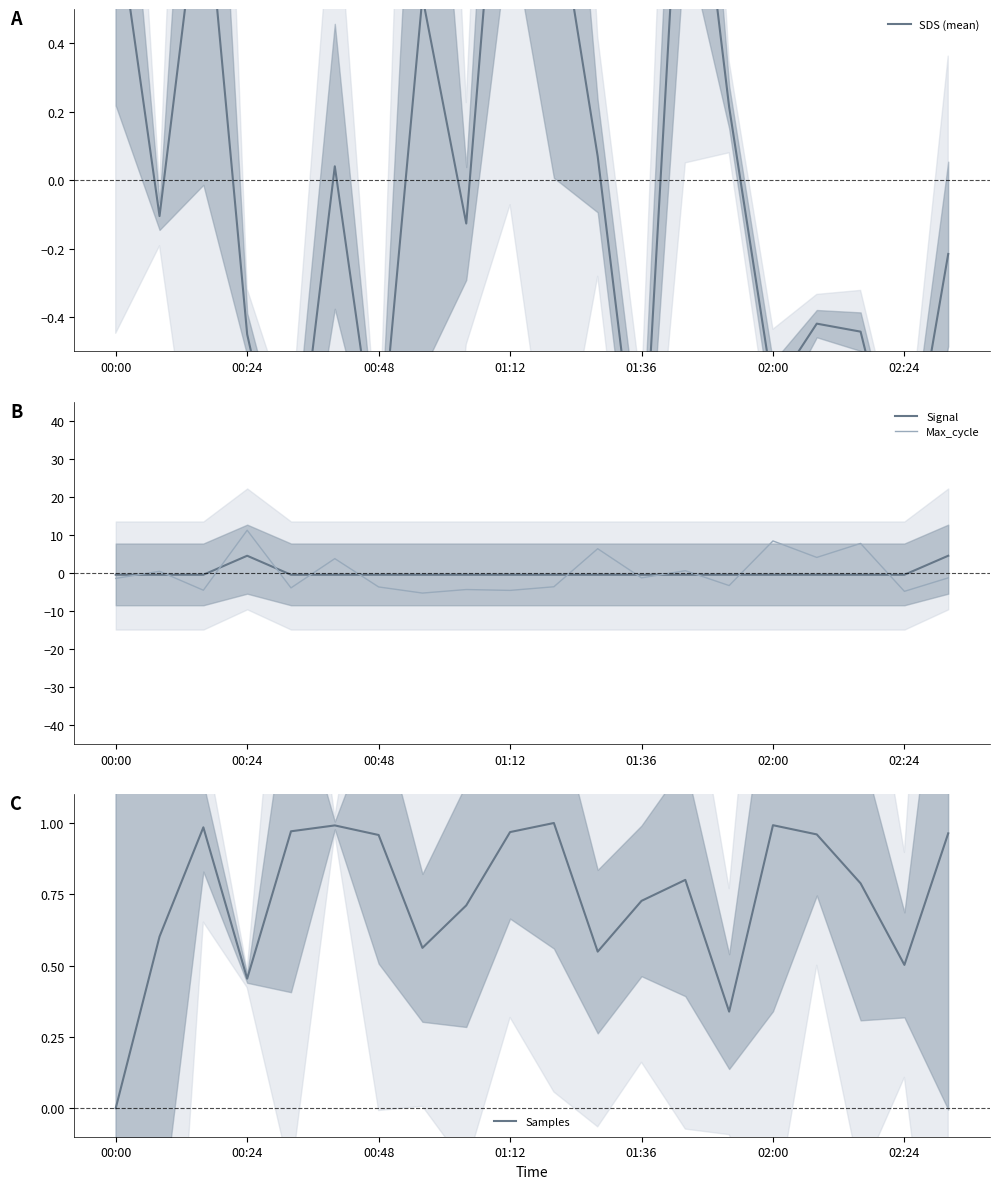

The SDS (mean) series shows -0.6 at 02:00. True or false?

True